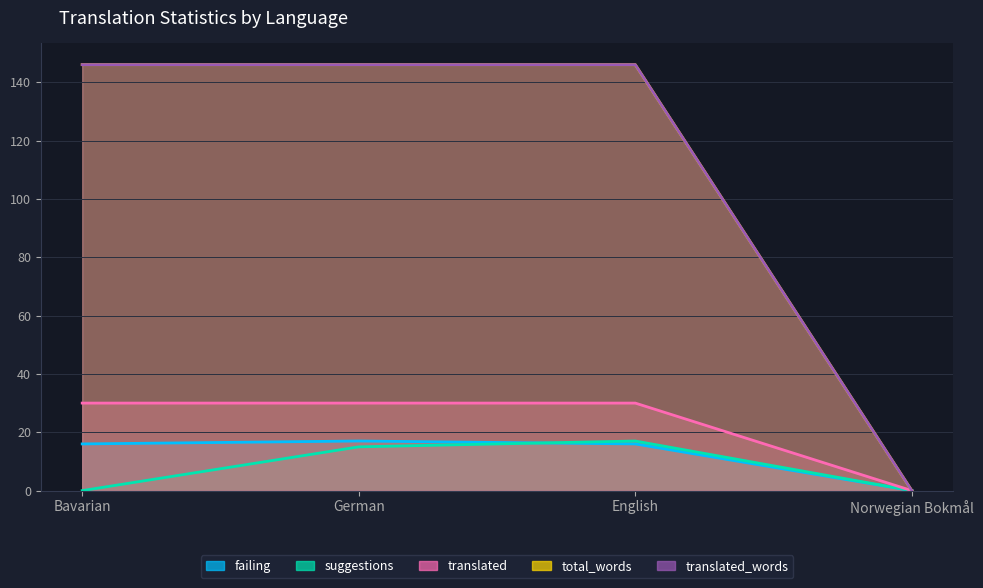

Is it true that translated equals 49 at English?

False